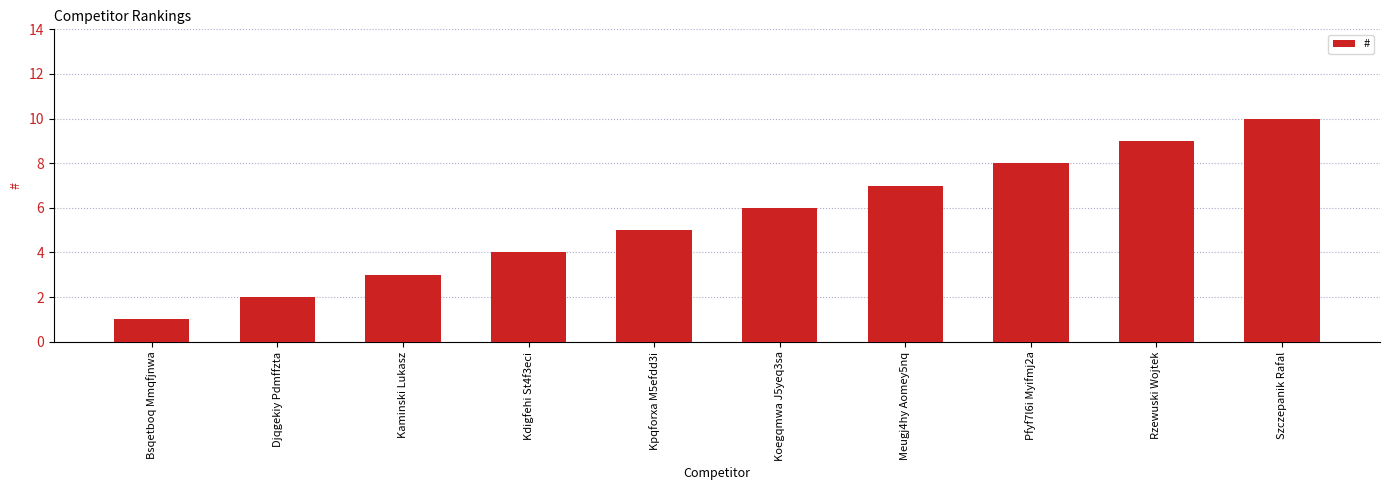

What is the difference between the maximum and minimum values?

9